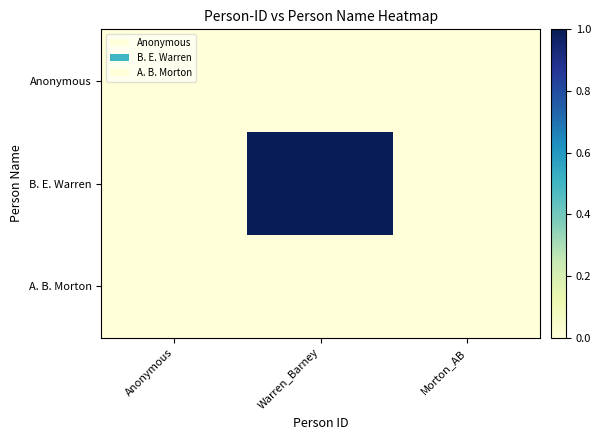

At how many categories does at least one series exceed 0?

1